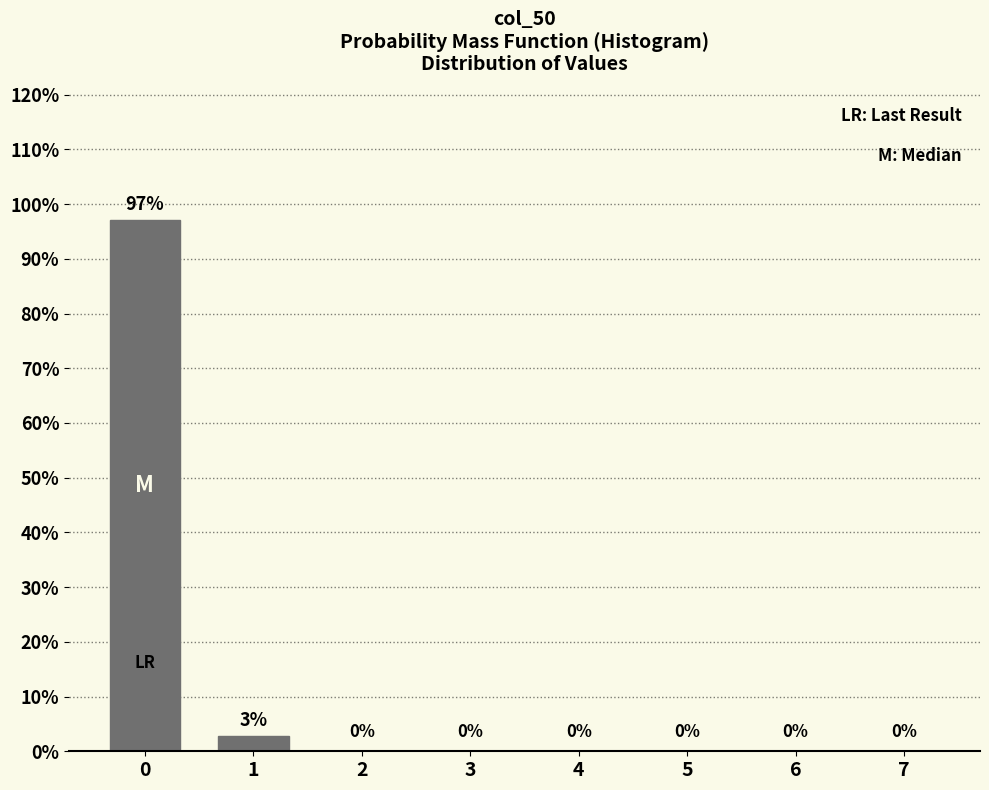

What is the maximum value shown in the chart?

97.1